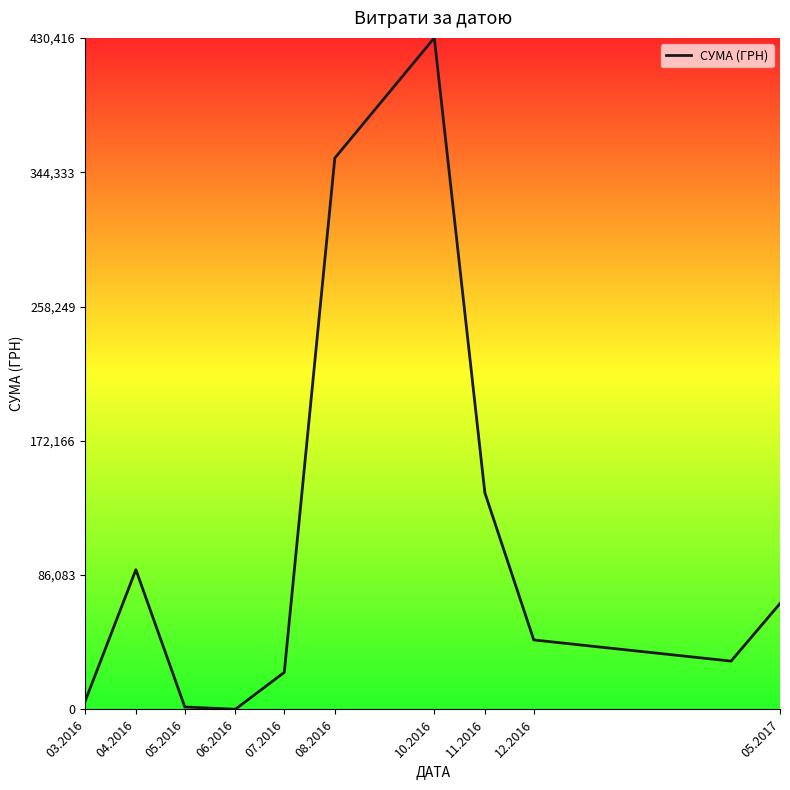

Which category has the highest value across all series?

10.2016